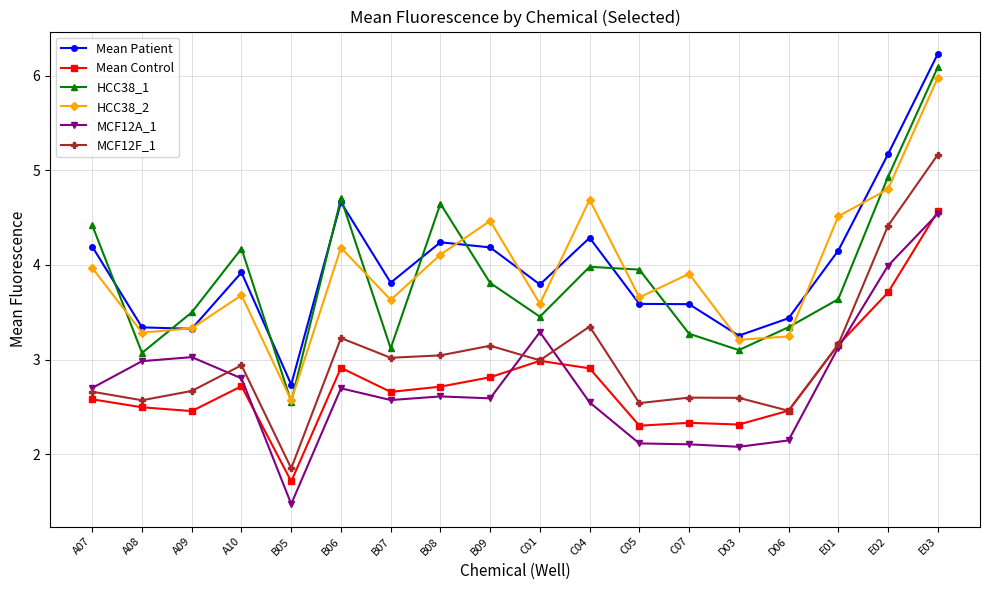

What is the spread (max minus min) of values at C05?

1.8